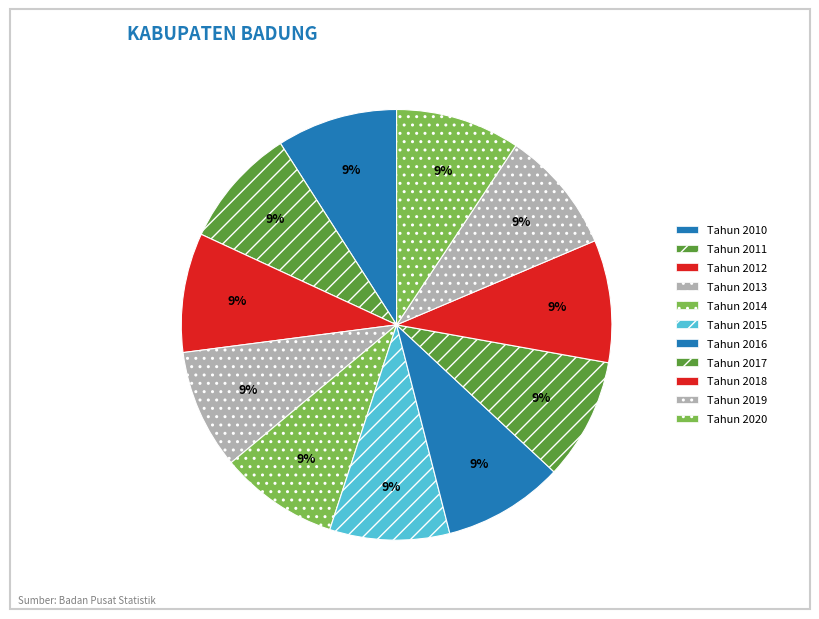

What portion of the pie excludes Tahun 2011?

91.0%